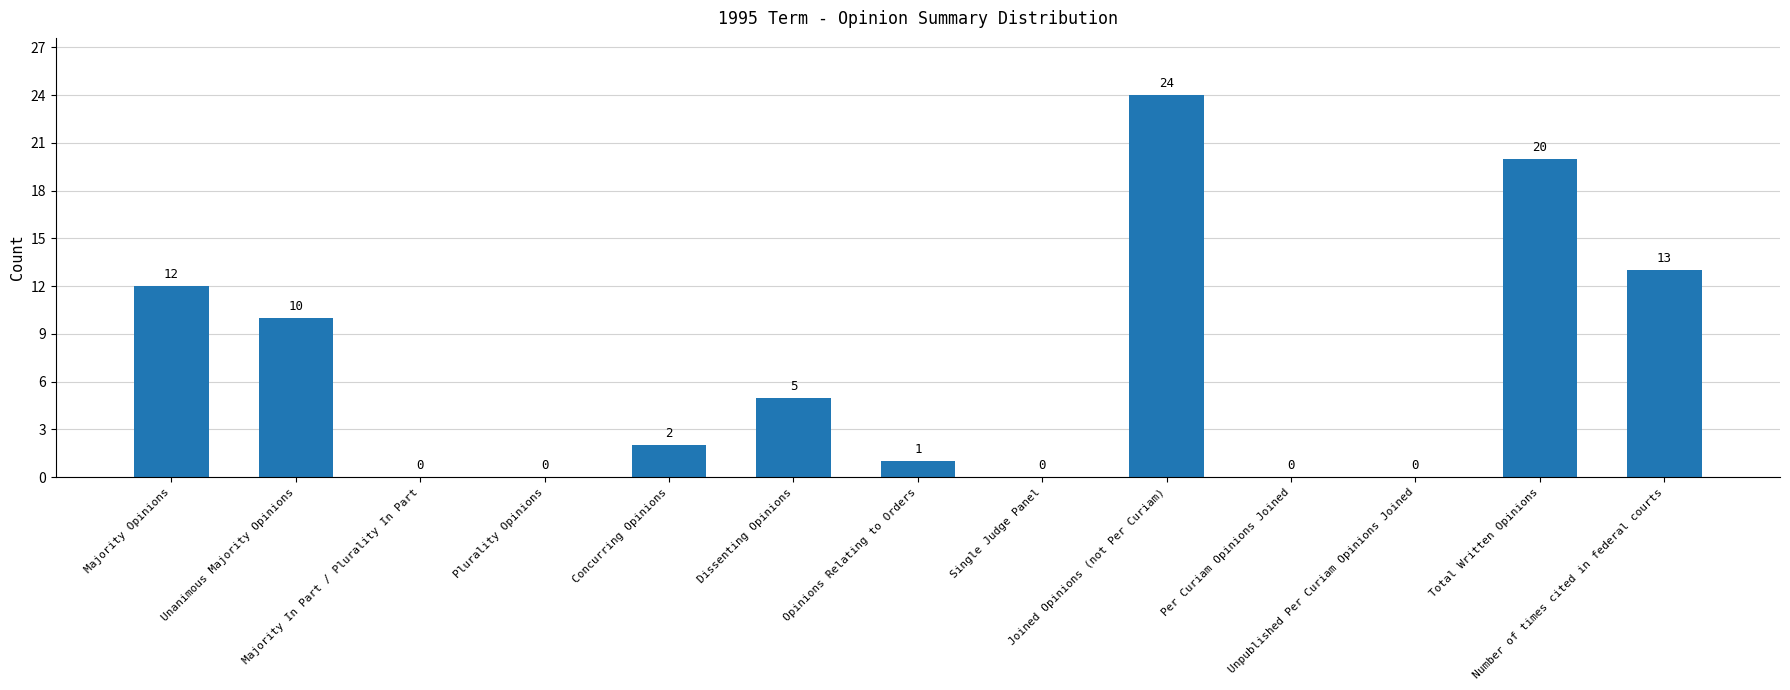

What is the maximum value shown in the chart?

24